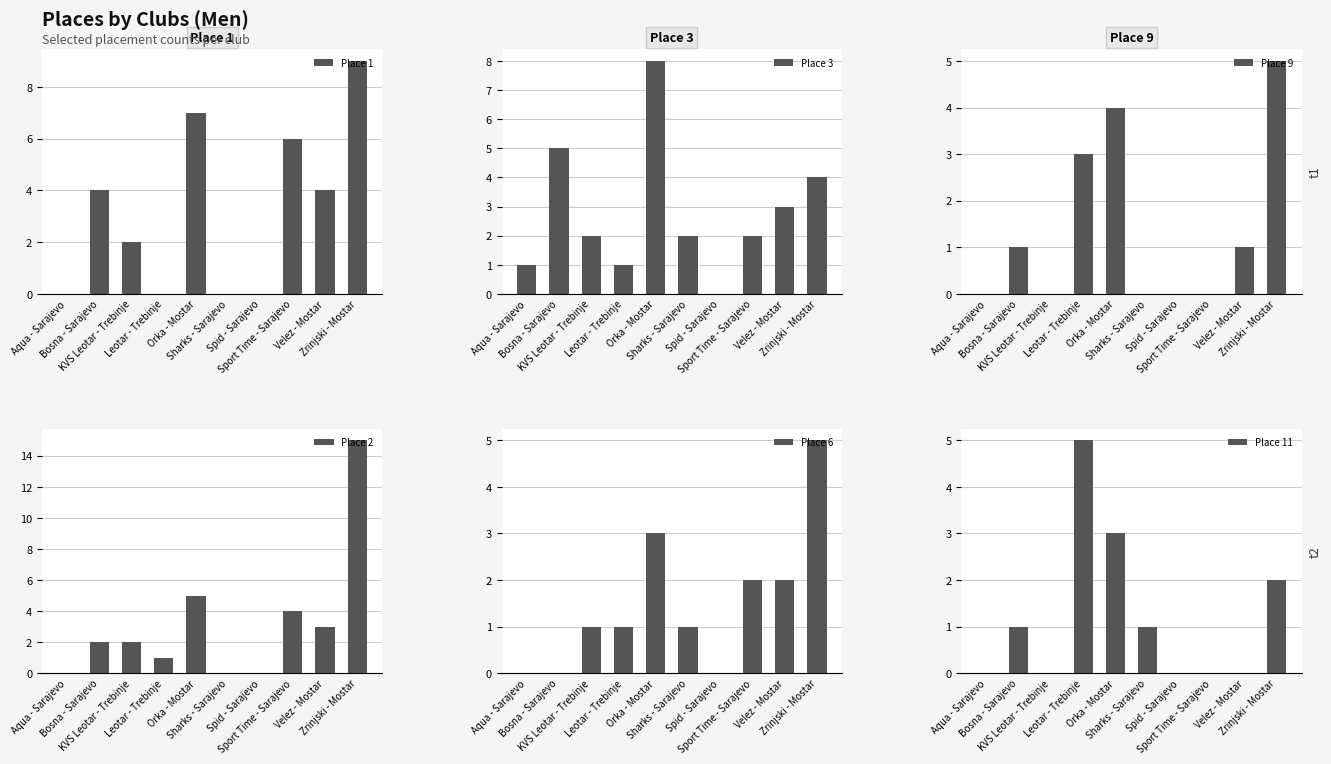

Which series has the largest range (max minus min)?

Place 2